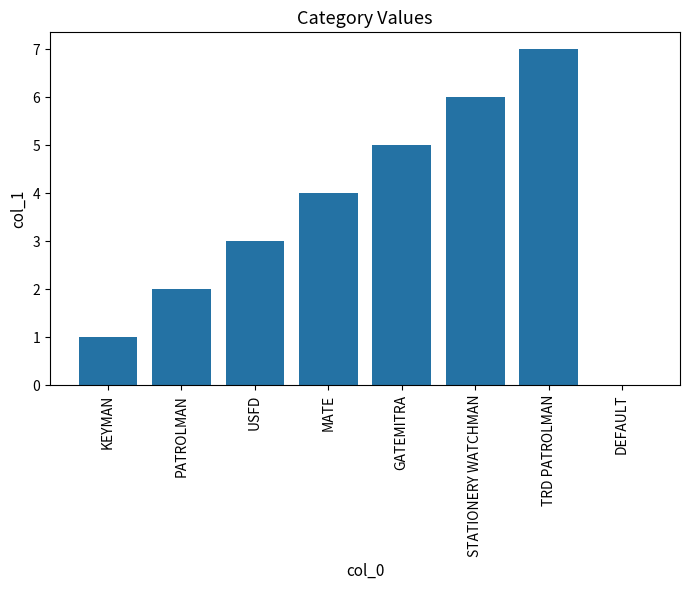

Reading left to right, what are all the values shown in this chart?

KEYMAN=1	PATROLMAN=2	USFD=3	MATE=4	GATEMITRA=5	STATIONERY WATCHMAN=6	TRD PATROLMAN=7	DEFAULT=0